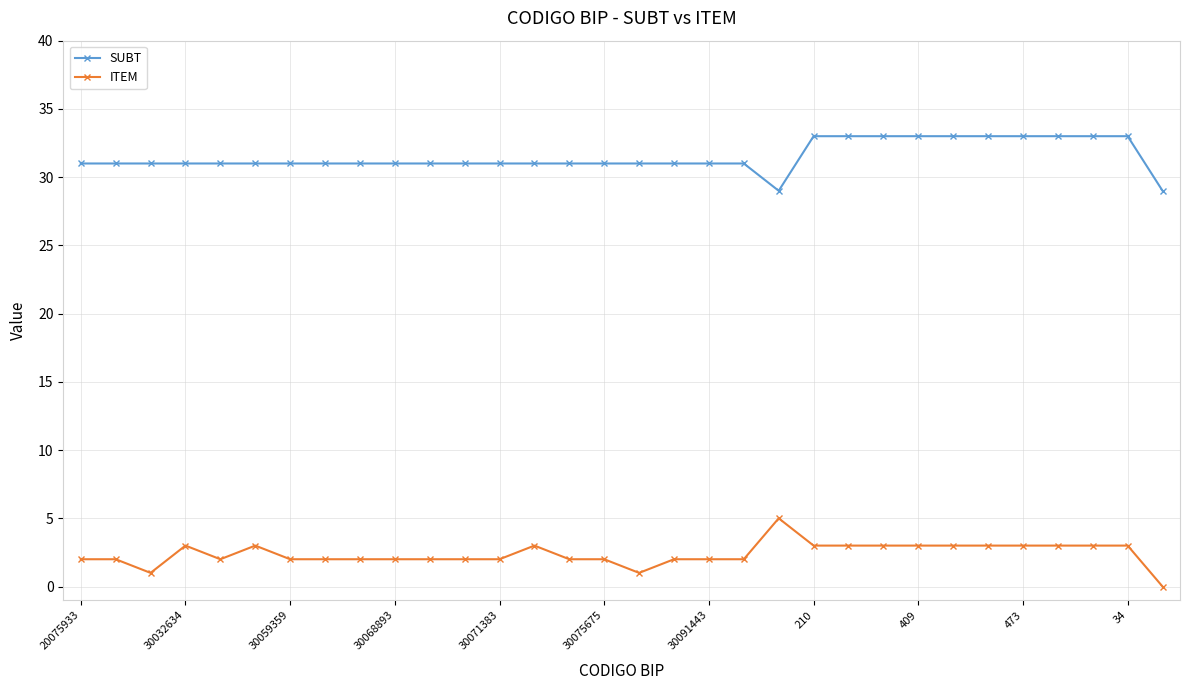

What is the difference between the second highest and minimum values in the SUBT series?

4